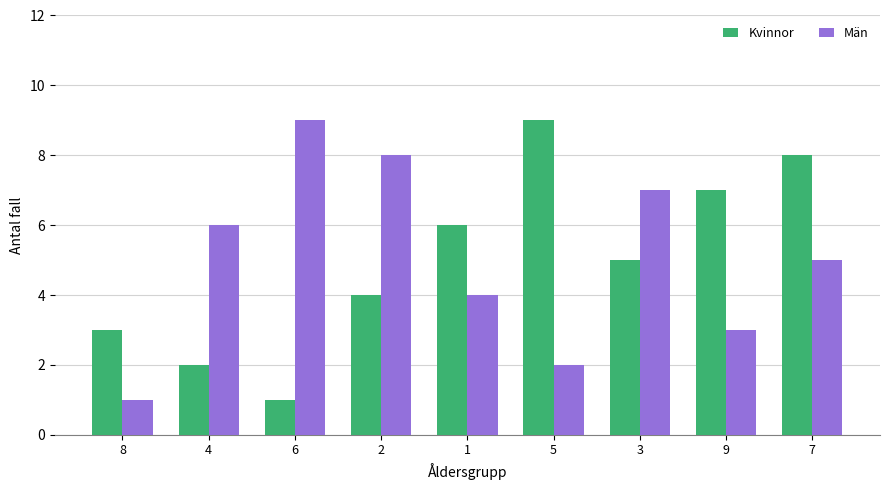

Reading left to right, transcribe all the data shown in this chart.

Kvinnor: 3	2	1	4	6	9	5	7	8
Män: 1	6	9	8	4	2	7	3	5